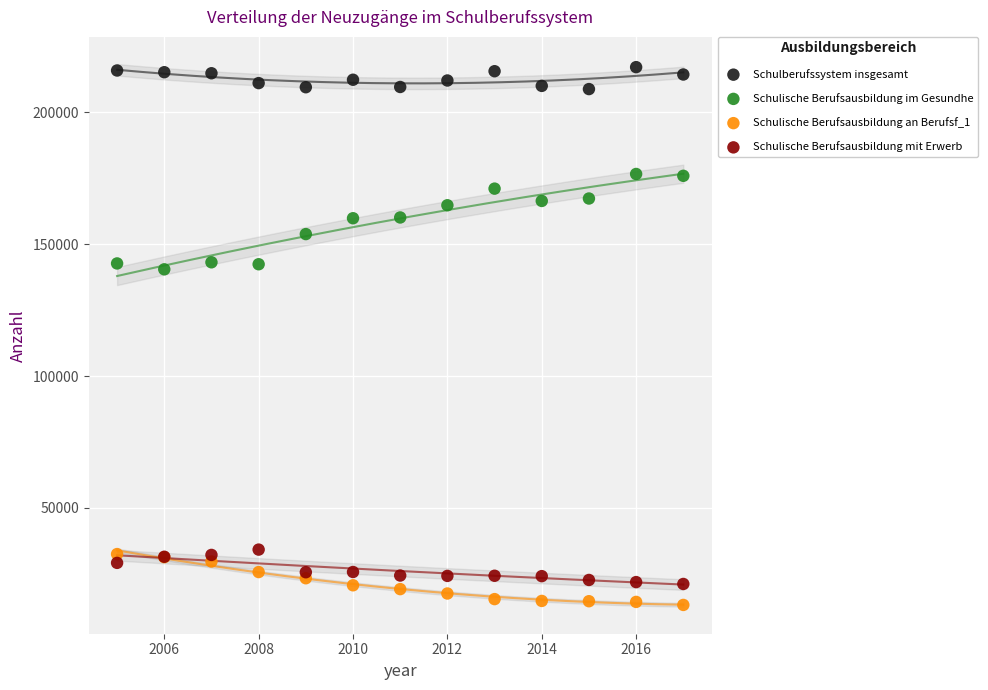

What are all the series names shown in the legend?

Schulberufssystem insgesamt, Schulische Berufsausbildung im Gesundhe, Schulische Berufsausbildung an Berufsf_1, Schulische Berufsausbildung mit Erwerb